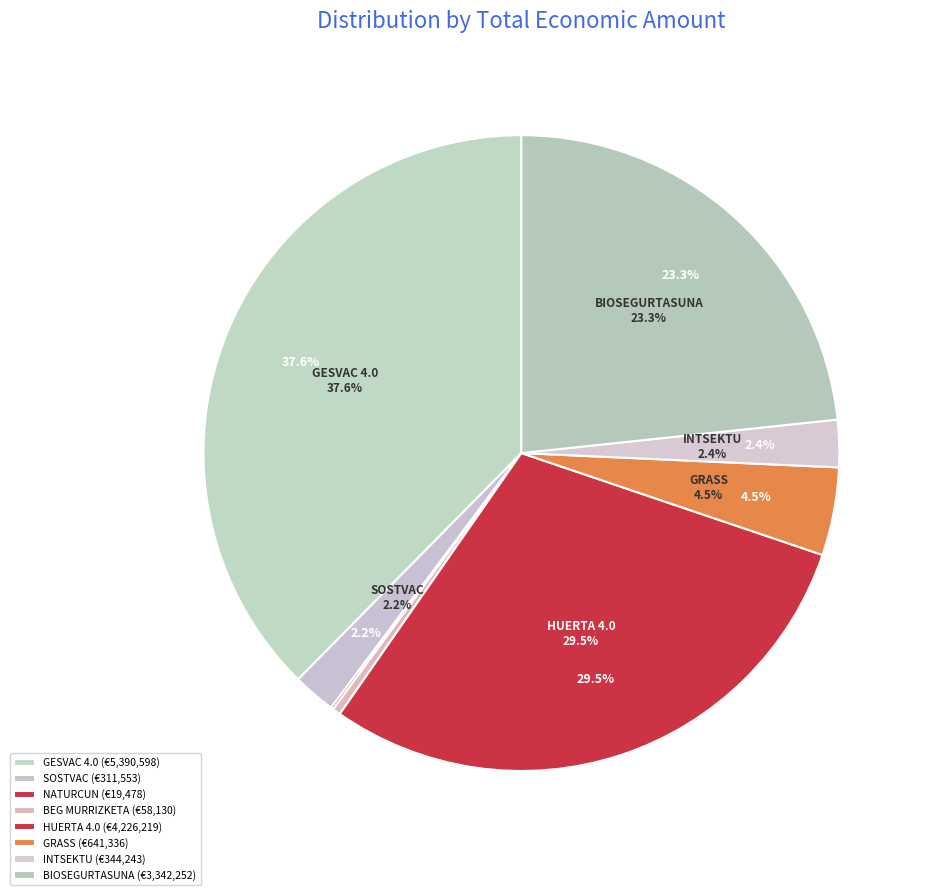

What percentage is NOT represented by INTSEKTU?

97.6%